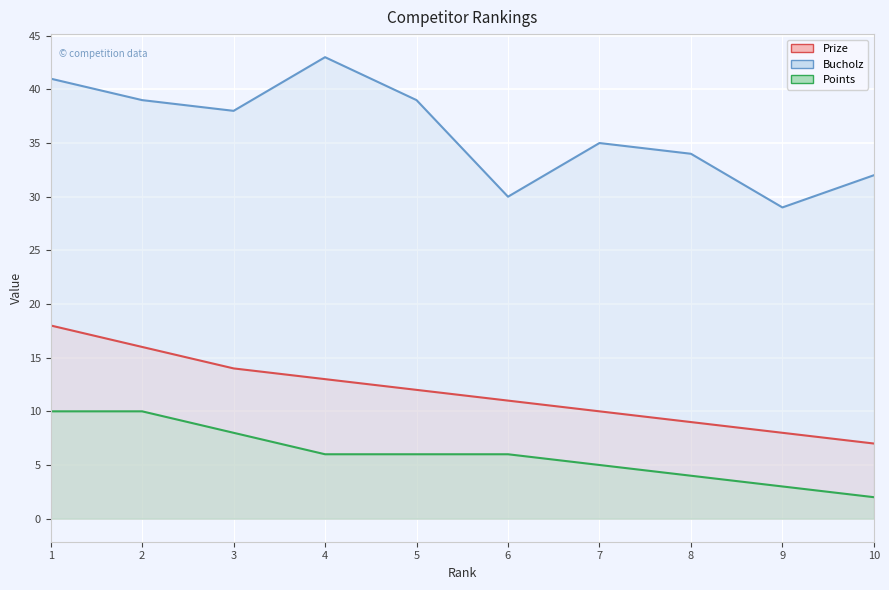

What is the total value across all series at 4?

62